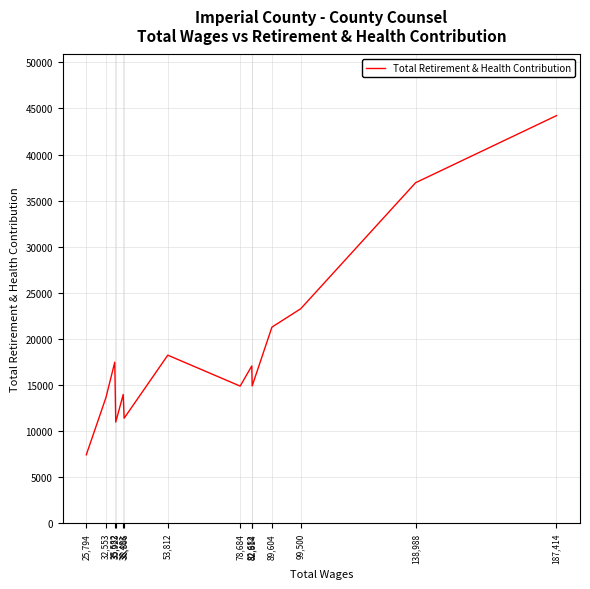

How many interior local peaks (higher than both neighbors) does the data have?

4